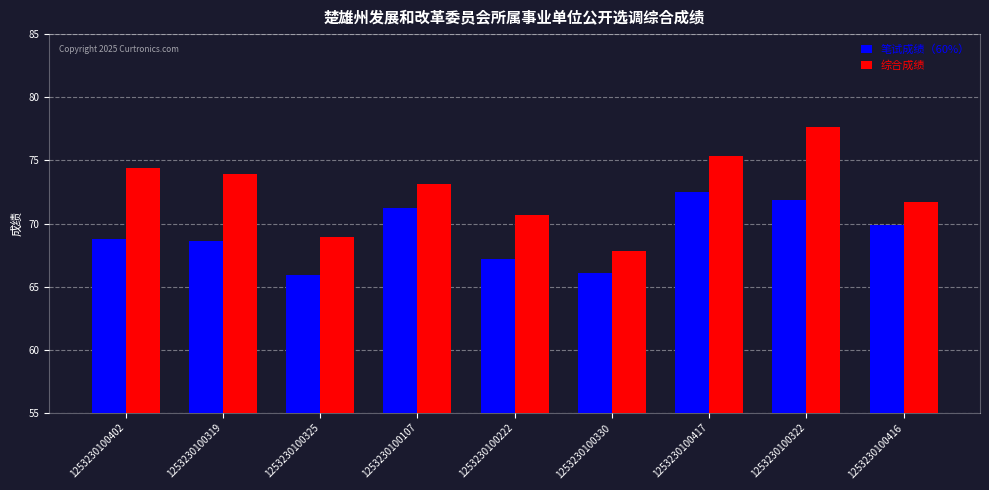

List the labels in order of 综合成绩 value, largest first.

1253230100322, 1253230100417, 1253230100402, 1253230100319, 1253230100107, 1253230100416, 1253230100222, 1253230100325, 1253230100330